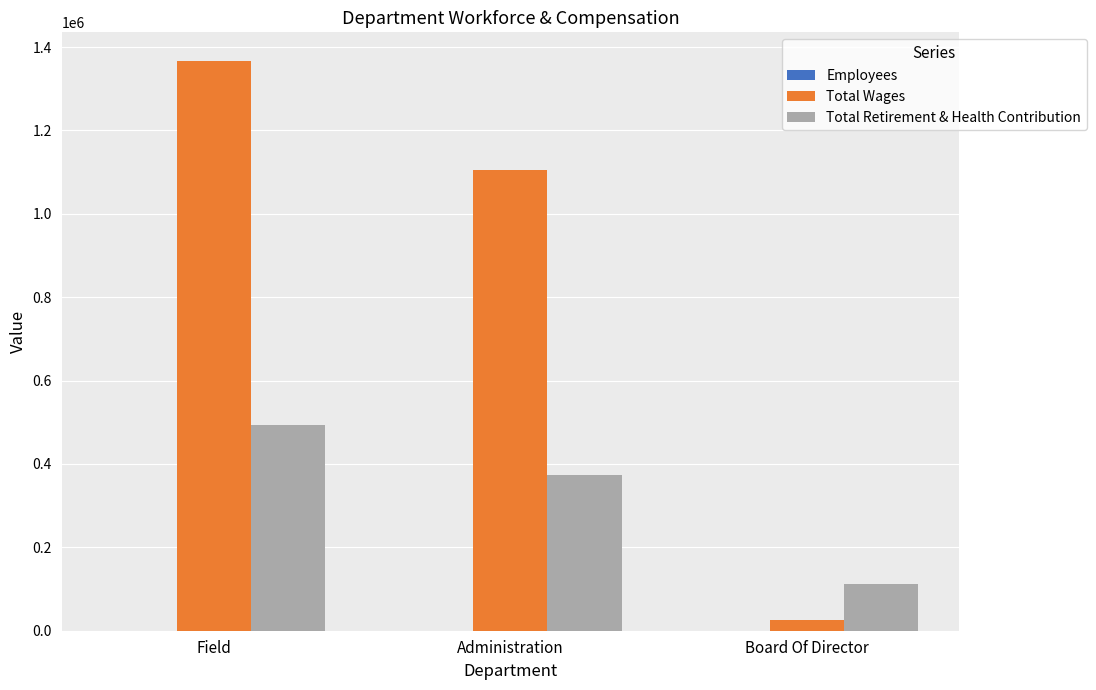

Does the chart contain stacked bars?

No